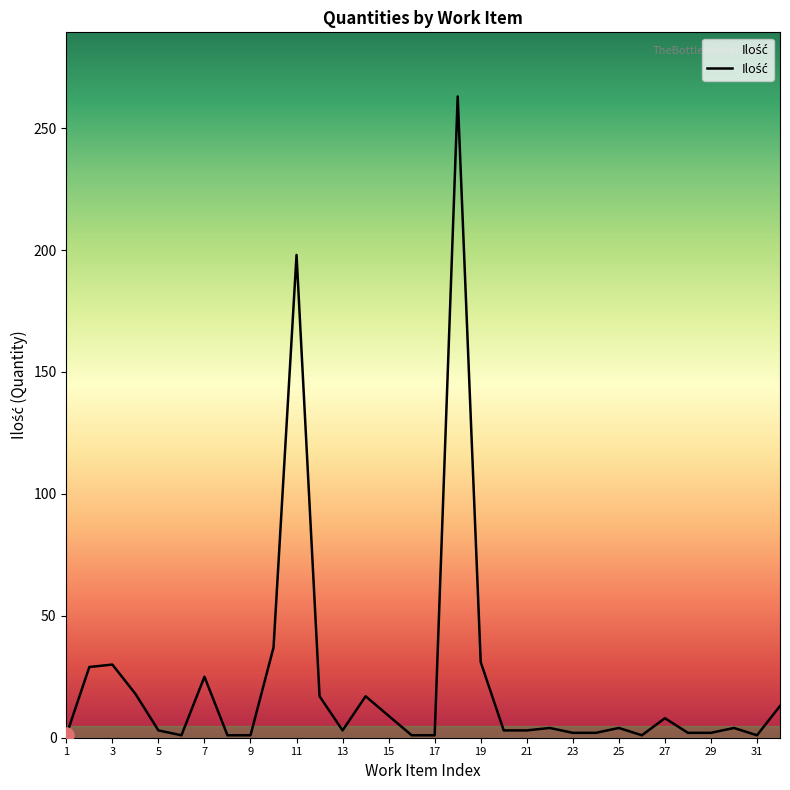

What is the maximum value shown in the chart?

263